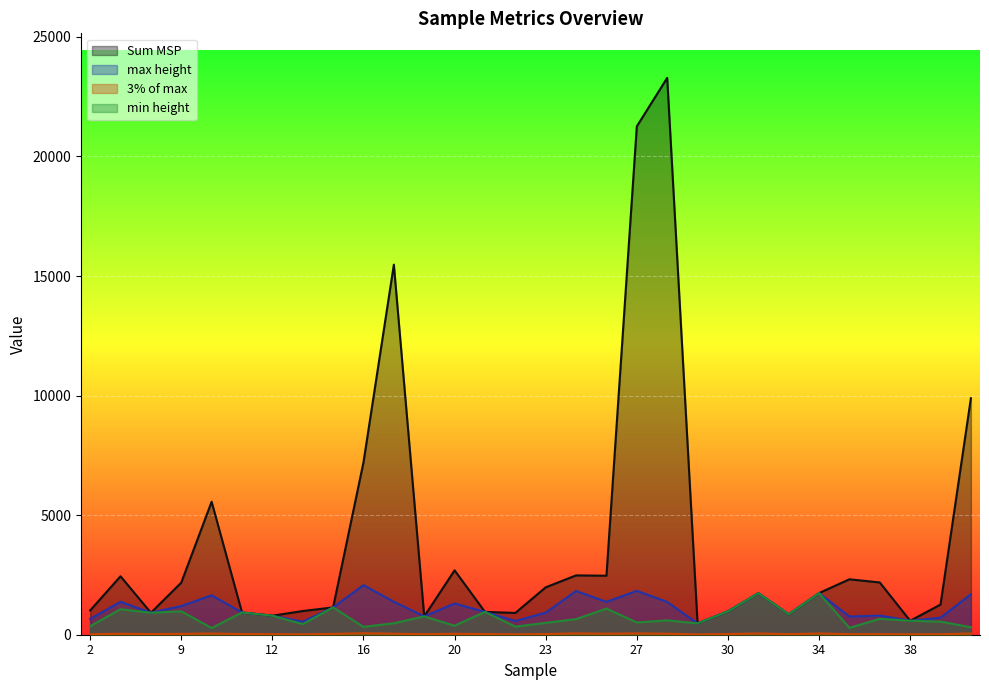

What is the value of the min height point at the 16th from the left?

496.0